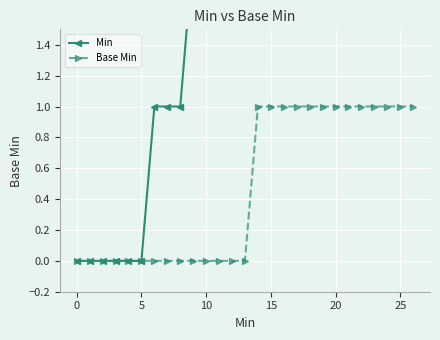

What are all the series names shown in the legend?

Min, Base Min